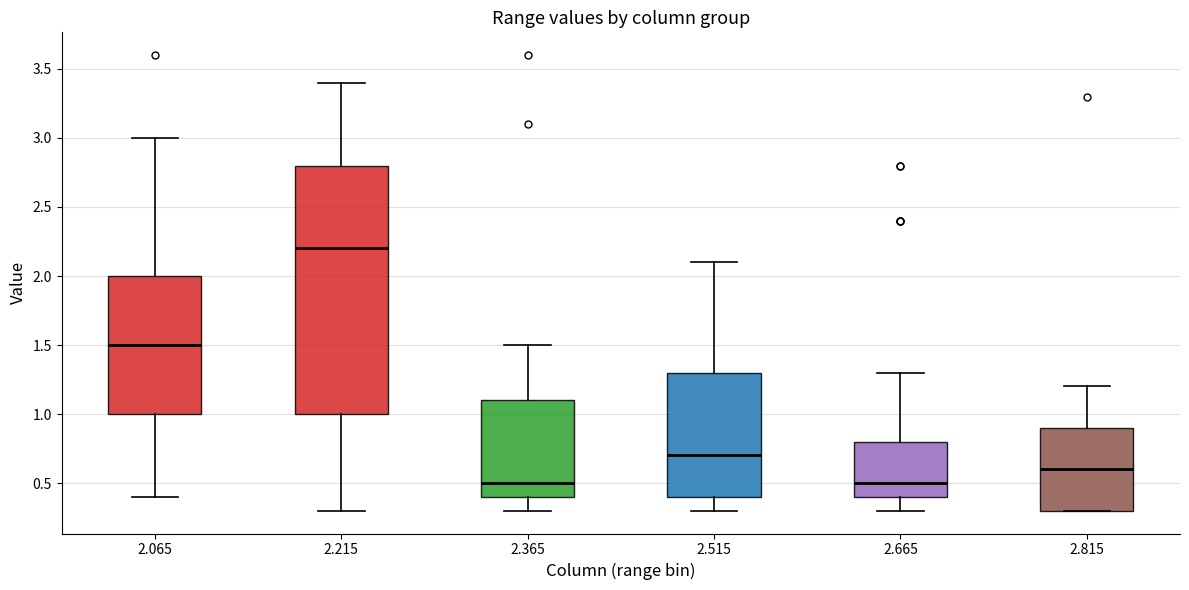

Reading left to right, transcribe this box plot: for each box, give where its median line is, the range the box spans, and where its two whiskers end, as read against the y-axis. The values are not printed on the chart, so give them approximately, as read against the axis.

2.065: median 1.5, box 1.0 to 2.0, whiskers 0.4 to 3.0
2.215: median 2.2, box 1.0 to 2.8, whiskers 0.3 to 3.4
2.365: median 0.5, box 0.4 to 1.1, whiskers 0.3 to 1.5
2.515: median 0.7, box 0.4 to 1.3, whiskers 0.3 to 2.1
2.665: median 0.5, box 0.4 to 0.8, whiskers 0.3 to 1.3
2.815: median 0.6, box 0.3 to 0.9, whiskers 0.3 to 1.2